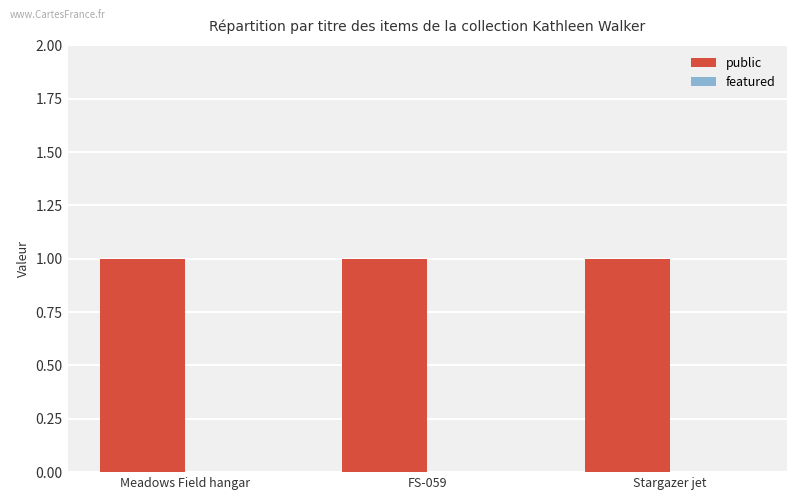

True or false: public has a value of 0 at Meadows Field hangar.

False